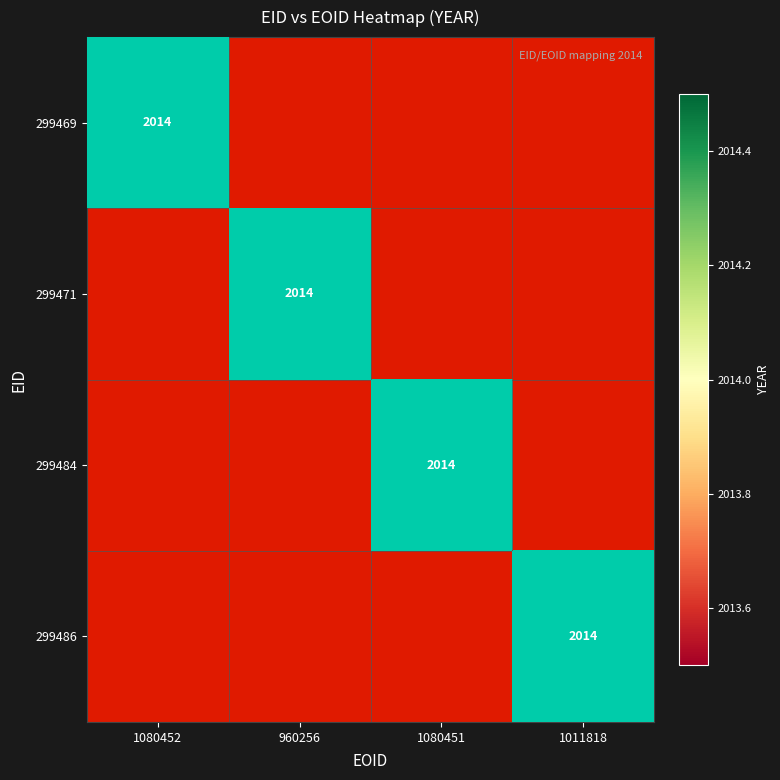

The 299486 series shows 2014.0 at 1011818. True or false?

True